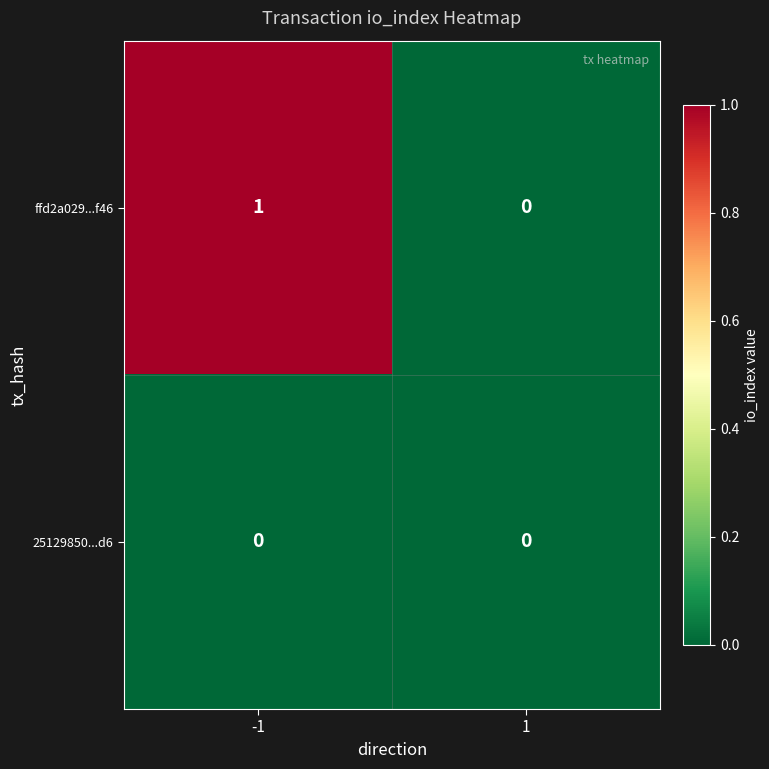

How many data points in ffd2a029...f46 are less than 1?

1